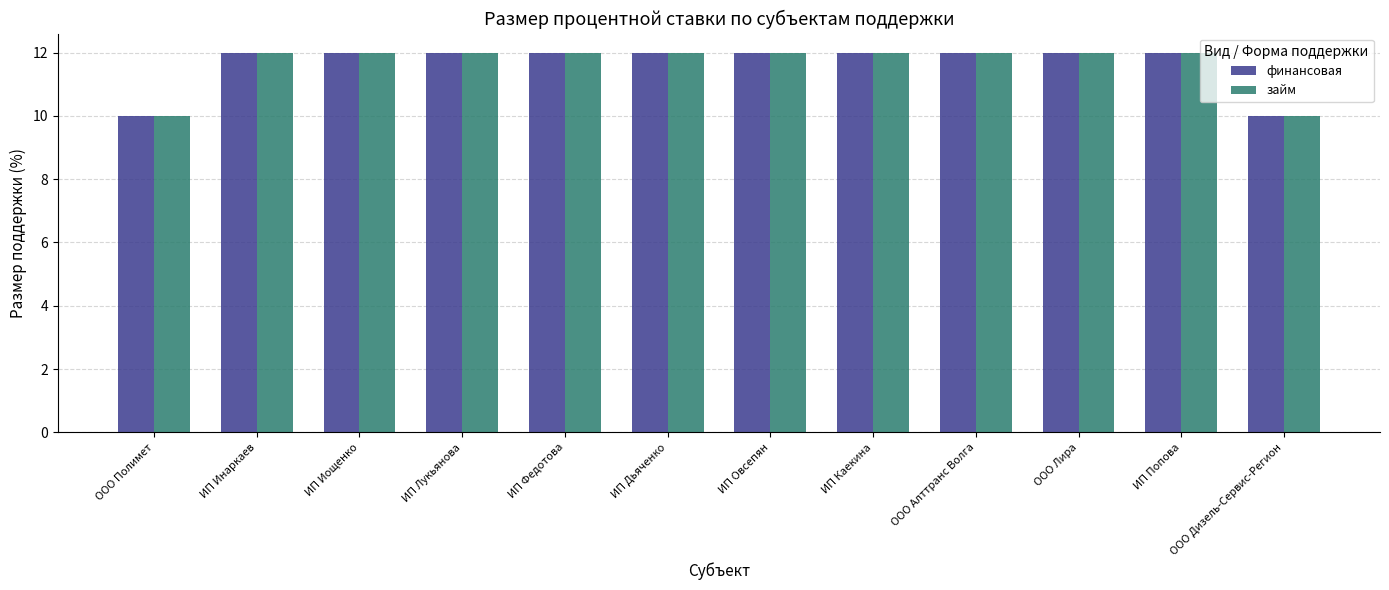

What value does the займ series have at ООО Лира?

12